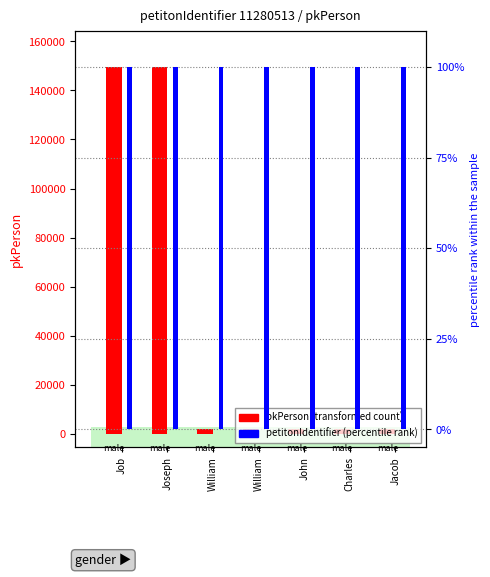

What are all the series names shown in the legend?

pkPerson, petitonIdentifier %